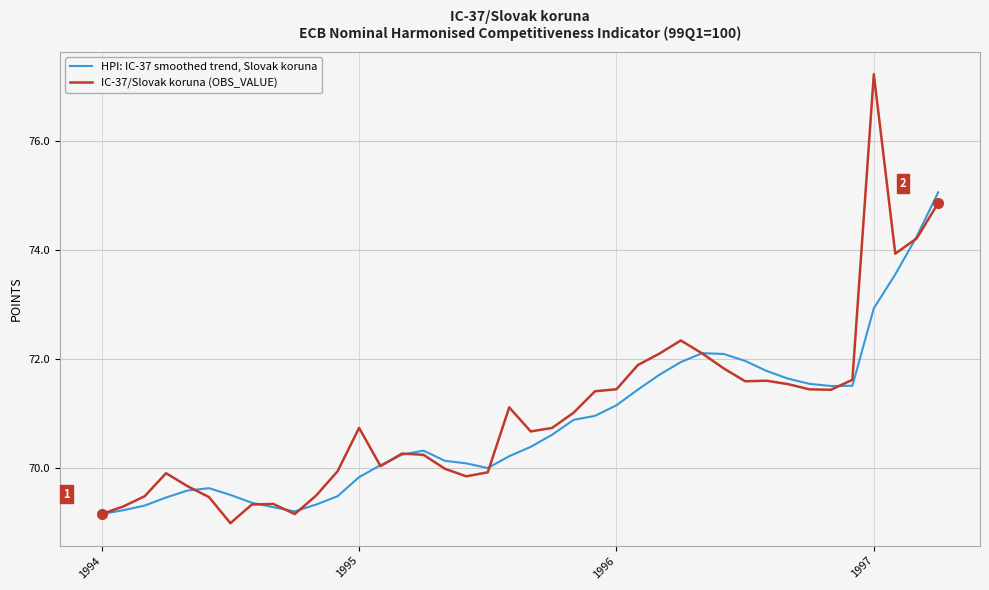

List the series in order of their overall mean, highest first.

IC-37/Slovak koruna (OBS_VALUE), HPI: IC-37 smoothed trend, Slovak koruna